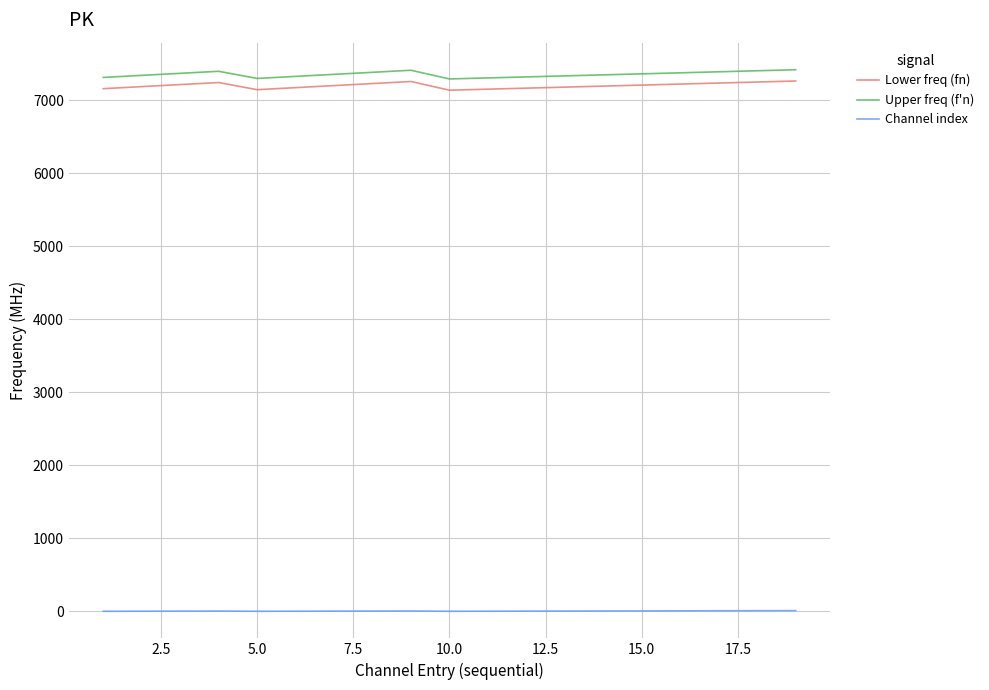

True or false: Upper freq (f'n) and Channel index cross at least once.

False